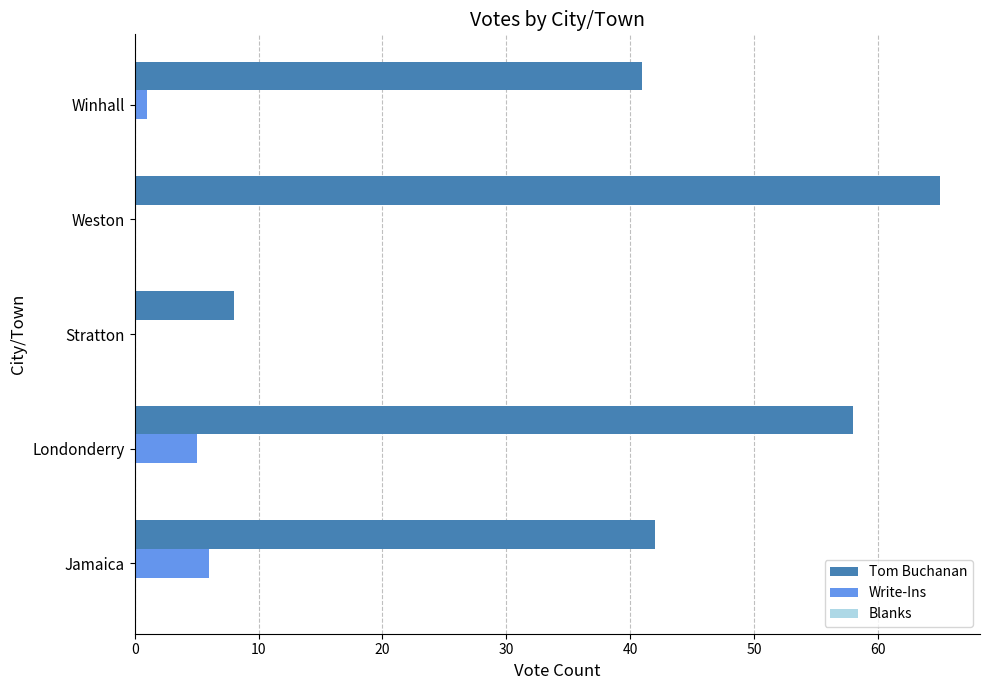

Which series changed the most between Jamaica and Winhall?

Write-Ins